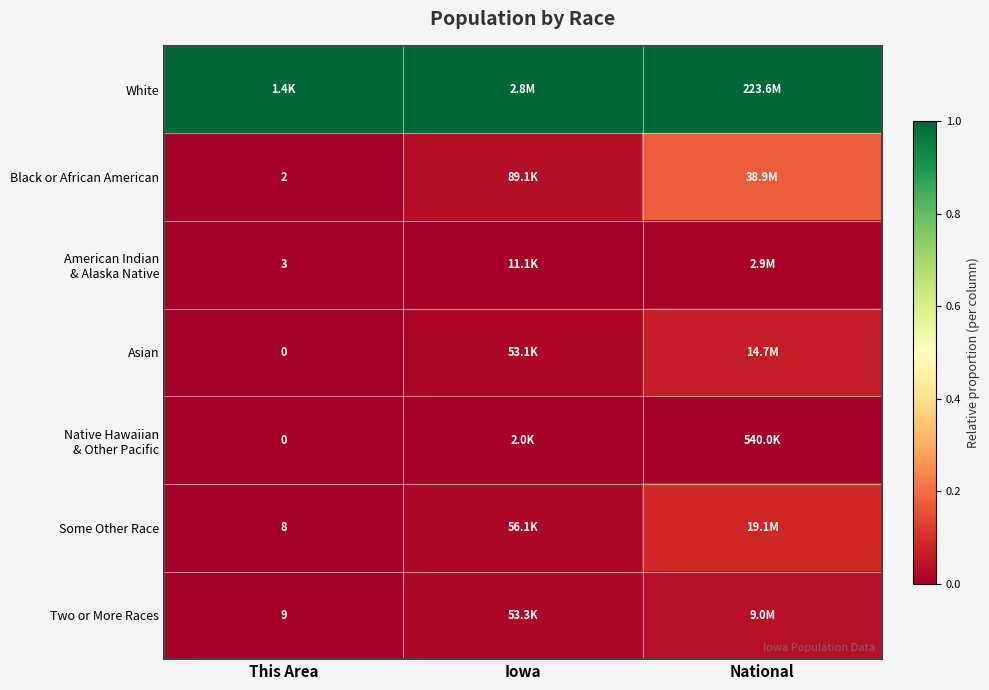

The value of Asian at This Area is -0.0. True or false?

False